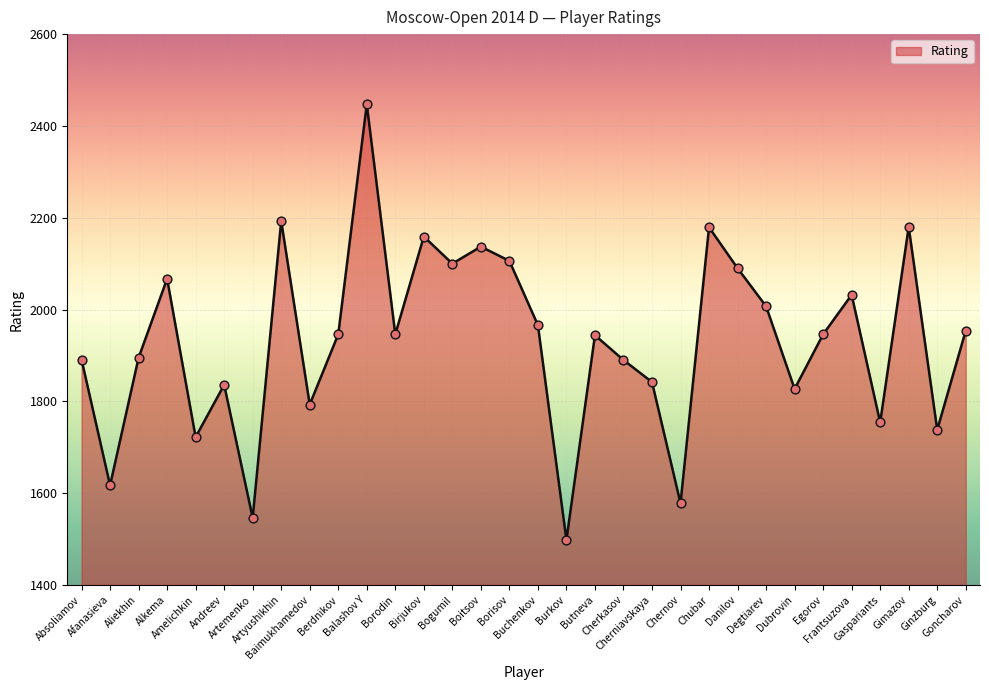

Between Buchenkov and Borisov, which is larger?

Borisov